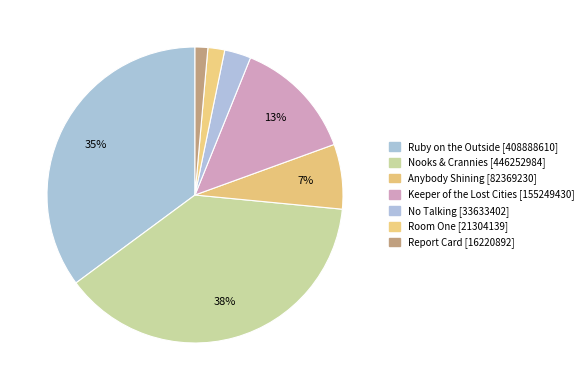

Is it true that Ruby on the Outside is 35% of the pie?

True